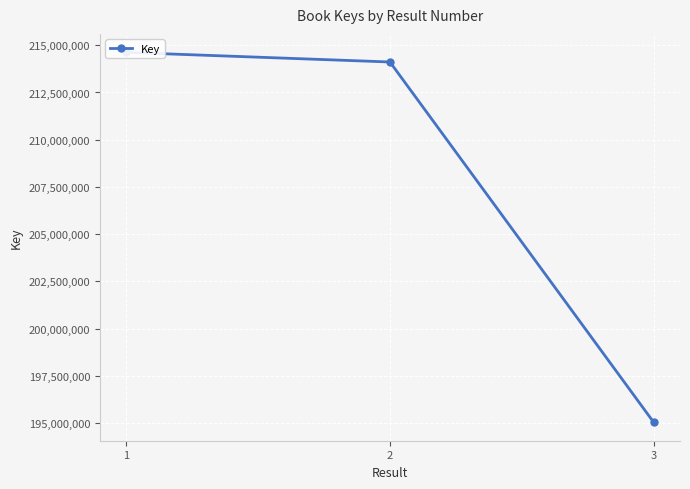

Which has a higher value, 1 or 2?

1